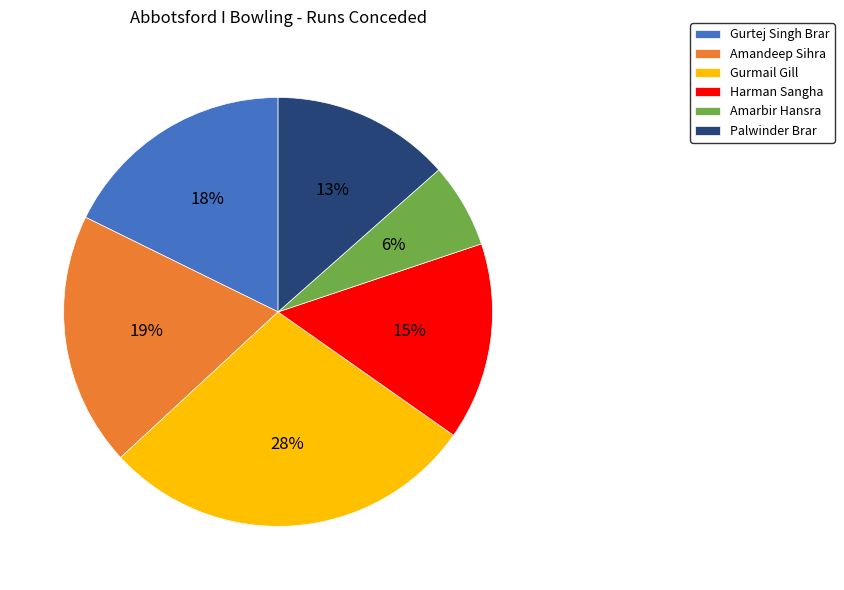

The Gurmail Gill slice represents 41% of the pie. True or false?

False